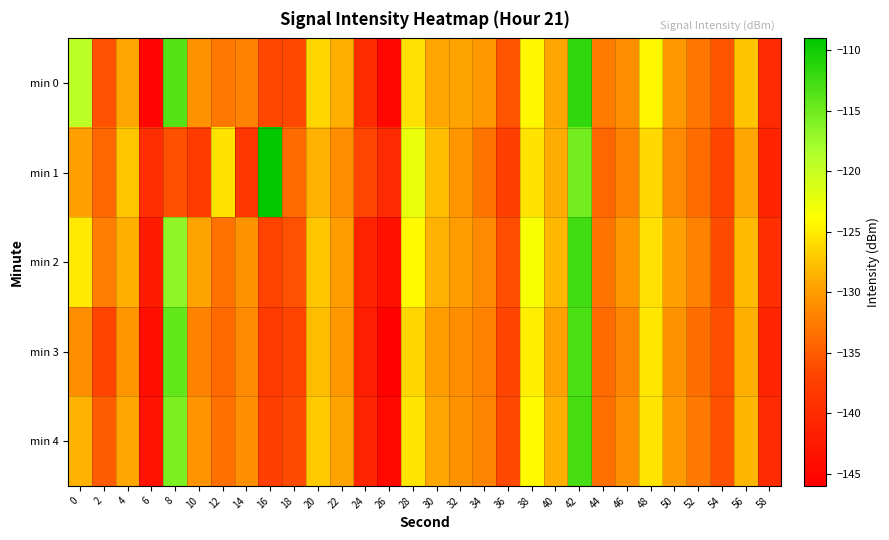

How many series are shown in this chart?

5